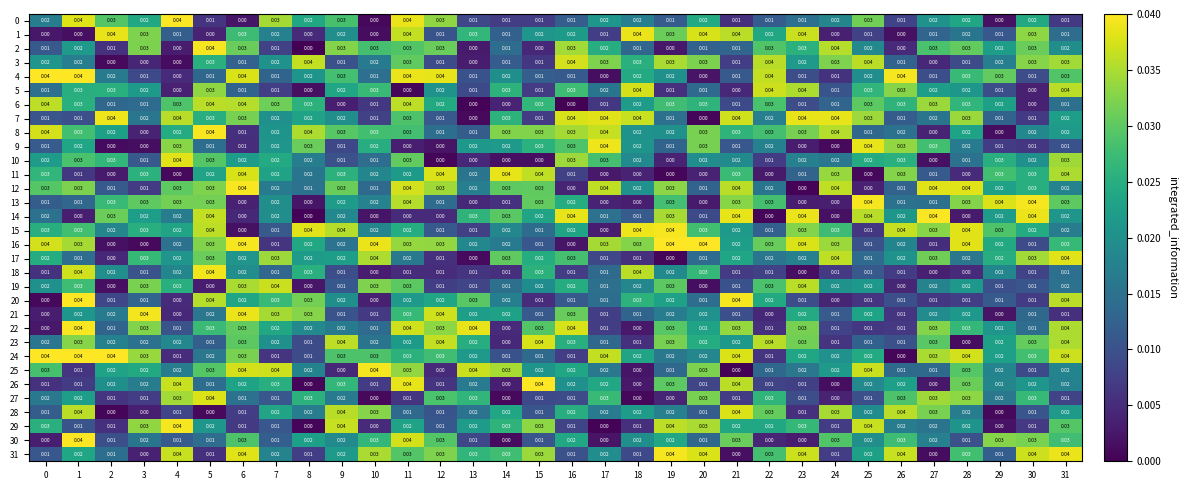

Reading left to right, extract all data points from this chart.

0: 0=0.0	1=0.0	2=0.0	3=0.0	4=0.0	5=0.0	6=0.0	7=0.0	8=0.0	9=0.0	10=0.0	11=0.0	12=0.0	13=0.0	14=0.0	15=0.0	16=0.0	17=0.0	18=0.0	19=0.0	20=0.0	21=0.0	22=0.0	23=0.0	24=0.0	25=0.0	26=0.0	27=0.0	28=0.0	29=0.0	30=0.0	31=0.0
1: 0=0.0	1=0.0	2=0.0	3=0.0	4=0.0	5=0.0	6=0.0	7=0.0	8=0.0	9=0.0	10=0.0	11=0.0	12=0.0	13=0.0	14=0.0	15=0.0	16=0.0	17=0.0	18=0.0	19=0.0	20=0.0	21=0.0	22=0.0	23=0.0	24=0.0	25=0.0	26=0.0	27=0.0	28=0.0	29=0.0	30=0.0	31=0.0
2: 0=0.0	1=0.0	2=0.0	3=0.0	4=0.0	5=0.0	6=0.0	7=0.0	8=0.0	9=0.0	10=0.0	11=0.0	12=0.0	13=0.0	14=0.0	15=0.0	16=0.0	17=0.0	18=0.0	19=0.0	20=0.0	21=0.0	22=0.0	23=0.0	24=0.0	25=0.0	26=0.0	27=0.0	28=0.0	29=0.0	30=0.0	31=0.0
3: 0=0.0	1=0.0	2=0.0	3=0.0	4=0.0	5=0.0	6=0.0	7=0.0	8=0.0	9=0.0	10=0.0	11=0.0	12=0.0	13=0.0	14=0.0	15=0.0	16=0.0	17=0.0	18=0.0	19=0.0	20=0.0	21=0.0	22=0.0	23=0.0	24=0.0	25=0.0	26=0.0	27=0.0	28=0.0	29=0.0	30=0.0	31=0.0
4: 0=0.0	1=0.0	2=0.0	3=0.0	4=0.0	5=0.0	6=0.0	7=0.0	8=0.0	9=0.0	10=0.0	11=0.0	12=0.0	13=0.0	14=0.0	15=0.0	16=0.0	17=0.0	18=0.0	19=0.0	20=0.0	21=0.0	22=0.0	23=0.0	24=0.0	25=0.0	26=0.0	27=0.0	28=0.0	29=0.0	30=0.0	31=0.0
5: 0=0.0	1=0.0	2=0.0	3=0.0	4=0.0	5=0.0	6=0.0	7=0.0	8=0.0	9=0.0	10=0.0	11=0.0	12=0.0	13=0.0	14=0.0	15=0.0	16=0.0	17=0.0	18=0.0	19=0.0	20=0.0	21=0.0	22=0.0	23=0.0	24=0.0	25=0.0	26=0.0	27=0.0	28=0.0	29=0.0	30=0.0	31=0.0
6: 0=0.0	1=0.0	2=0.0	3=0.0	4=0.0	5=0.0	6=0.0	7=0.0	8=0.0	9=0.0	10=0.0	11=0.0	12=0.0	13=0.0	14=0.0	15=0.0	16=0.0	17=0.0	18=0.0	19=0.0	20=0.0	21=0.0	22=0.0	23=0.0	24=0.0	25=0.0	26=0.0	27=0.0	28=0.0	29=0.0	30=0.0	31=0.0
7: 0=0.0	1=0.0	2=0.0	3=0.0	4=0.0	5=0.0	6=0.0	7=0.0	8=0.0	9=0.0	10=0.0	11=0.0	12=0.0	13=0.0	14=0.0	15=0.0	16=0.0	17=0.0	18=0.0	19=0.0	20=0.0	21=0.0	22=0.0	23=0.0	24=0.0	25=0.0	26=0.0	27=0.0	28=0.0	29=0.0	30=0.0	31=0.0
8: 0=0.0	1=0.0	2=0.0	3=0.0	4=0.0	5=0.0	6=0.0	7=0.0	8=0.0	9=0.0	10=0.0	11=0.0	12=0.0	13=0.0	14=0.0	15=0.0	16=0.0	17=0.0	18=0.0	19=0.0	20=0.0	21=0.0	22=0.0	23=0.0	24=0.0	25=0.0	26=0.0	27=0.0	28=0.0	29=0.0	30=0.0	31=0.0
9: 0=0.0	1=0.0	2=0.0	3=0.0	4=0.0	5=0.0	6=0.0	7=0.0	8=0.0	9=0.0	10=0.0	11=0.0	12=0.0	13=0.0	14=0.0	15=0.0	16=0.0	17=0.0	18=0.0	19=0.0	20=0.0	21=0.0	22=0.0	23=0.0	24=0.0	25=0.0	26=0.0	27=0.0	28=0.0	29=0.0	30=0.0	31=0.0
10: 0=0.0	1=0.0	2=0.0	3=0.0	4=0.0	5=0.0	6=0.0	7=0.0	8=0.0	9=0.0	10=0.0	11=0.0	12=0.0	13=0.0	14=0.0	15=0.0	16=0.0	17=0.0	18=0.0	19=0.0	20=0.0	21=0.0	22=0.0	23=0.0	24=0.0	25=0.0	26=0.0	27=0.0	28=0.0	29=0.0	30=0.0	31=0.0
11: 0=0.0	1=0.0	2=0.0	3=0.0	4=0.0	5=0.0	6=0.0	7=0.0	8=0.0	9=0.0	10=0.0	11=0.0	12=0.0	13=0.0	14=0.0	15=0.0	16=0.0	17=0.0	18=0.0	19=0.0	20=0.0	21=0.0	22=0.0	23=0.0	24=0.0	25=0.0	26=0.0	27=0.0	28=0.0	29=0.0	30=0.0	31=0.0
12: 0=0.0	1=0.0	2=0.0	3=0.0	4=0.0	5=0.0	6=0.0	7=0.0	8=0.0	9=0.0	10=0.0	11=0.0	12=0.0	13=0.0	14=0.0	15=0.0	16=0.0	17=0.0	18=0.0	19=0.0	20=0.0	21=0.0	22=0.0	23=0.0	24=0.0	25=0.0	26=0.0	27=0.0	28=0.0	29=0.0	30=0.0	31=0.0
13: 0=0.0	1=0.0	2=0.0	3=0.0	4=0.0	5=0.0	6=0.0	7=0.0	8=0.0	9=0.0	10=0.0	11=0.0	12=0.0	13=0.0	14=0.0	15=0.0	16=0.0	17=0.0	18=0.0	19=0.0	20=0.0	21=0.0	22=0.0	23=0.0	24=0.0	25=0.0	26=0.0	27=0.0	28=0.0	29=0.0	30=0.0	31=0.0
14: 0=0.0	1=0.0	2=0.0	3=0.0	4=0.0	5=0.0	6=0.0	7=0.0	8=0.0	9=0.0	10=0.0	11=0.0	12=0.0	13=0.0	14=0.0	15=0.0	16=0.0	17=0.0	18=0.0	19=0.0	20=0.0	21=0.0	22=0.0	23=0.0	24=0.0	25=0.0	26=0.0	27=0.0	28=0.0	29=0.0	30=0.0	31=0.0
15: 0=0.0	1=0.0	2=0.0	3=0.0	4=0.0	5=0.0	6=0.0	7=0.0	8=0.0	9=0.0	10=0.0	11=0.0	12=0.0	13=0.0	14=0.0	15=0.0	16=0.0	17=0.0	18=0.0	19=0.0	20=0.0	21=0.0	22=0.0	23=0.0	24=0.0	25=0.0	26=0.0	27=0.0	28=0.0	29=0.0	30=0.0	31=0.0
16: 0=0.0	1=0.0	2=0.0	3=0.0	4=0.0	5=0.0	6=0.0	7=0.0	8=0.0	9=0.0	10=0.0	11=0.0	12=0.0	13=0.0	14=0.0	15=0.0	16=0.0	17=0.0	18=0.0	19=0.0	20=0.0	21=0.0	22=0.0	23=0.0	24=0.0	25=0.0	26=0.0	27=0.0	28=0.0	29=0.0	30=0.0	31=0.0
17: 0=0.0	1=0.0	2=0.0	3=0.0	4=0.0	5=0.0	6=0.0	7=0.0	8=0.0	9=0.0	10=0.0	11=0.0	12=0.0	13=0.0	14=0.0	15=0.0	16=0.0	17=0.0	18=0.0	19=0.0	20=0.0	21=0.0	22=0.0	23=0.0	24=0.0	25=0.0	26=0.0	27=0.0	28=0.0	29=0.0	30=0.0	31=0.0
18: 0=0.0	1=0.0	2=0.0	3=0.0	4=0.0	5=0.0	6=0.0	7=0.0	8=0.0	9=0.0	10=0.0	11=0.0	12=0.0	13=0.0	14=0.0	15=0.0	16=0.0	17=0.0	18=0.0	19=0.0	20=0.0	21=0.0	22=0.0	23=0.0	24=0.0	25=0.0	26=0.0	27=0.0	28=0.0	29=0.0	30=0.0	31=0.0
19: 0=0.0	1=0.0	2=0.0	3=0.0	4=0.0	5=0.0	6=0.0	7=0.0	8=0.0	9=0.0	10=0.0	11=0.0	12=0.0	13=0.0	14=0.0	15=0.0	16=0.0	17=0.0	18=0.0	19=0.0	20=0.0	21=0.0	22=0.0	23=0.0	24=0.0	25=0.0	26=0.0	27=0.0	28=0.0	29=0.0	30=0.0	31=0.0
20: 0=0.0	1=0.0	2=0.0	3=0.0	4=0.0	5=0.0	6=0.0	7=0.0	8=0.0	9=0.0	10=0.0	11=0.0	12=0.0	13=0.0	14=0.0	15=0.0	16=0.0	17=0.0	18=0.0	19=0.0	20=0.0	21=0.0	22=0.0	23=0.0	24=0.0	25=0.0	26=0.0	27=0.0	28=0.0	29=0.0	30=0.0	31=0.0
21: 0=0.0	1=0.0	2=0.0	3=0.0	4=0.0	5=0.0	6=0.0	7=0.0	8=0.0	9=0.0	10=0.0	11=0.0	12=0.0	13=0.0	14=0.0	15=0.0	16=0.0	17=0.0	18=0.0	19=0.0	20=0.0	21=0.0	22=0.0	23=0.0	24=0.0	25=0.0	26=0.0	27=0.0	28=0.0	29=0.0	30=0.0	31=0.0
22: 0=0.0	1=0.0	2=0.0	3=0.0	4=0.0	5=0.0	6=0.0	7=0.0	8=0.0	9=0.0	10=0.0	11=0.0	12=0.0	13=0.0	14=0.0	15=0.0	16=0.0	17=0.0	18=0.0	19=0.0	20=0.0	21=0.0	22=0.0	23=0.0	24=0.0	25=0.0	26=0.0	27=0.0	28=0.0	29=0.0	30=0.0	31=0.0
23: 0=0.0	1=0.0	2=0.0	3=0.0	4=0.0	5=0.0	6=0.0	7=0.0	8=0.0	9=0.0	10=0.0	11=0.0	12=0.0	13=0.0	14=0.0	15=0.0	16=0.0	17=0.0	18=0.0	19=0.0	20=0.0	21=0.0	22=0.0	23=0.0	24=0.0	25=0.0	26=0.0	27=0.0	28=0.0	29=0.0	30=0.0	31=0.0
24: 0=0.0	1=0.0	2=0.0	3=0.0	4=0.0	5=0.0	6=0.0	7=0.0	8=0.0	9=0.0	10=0.0	11=0.0	12=0.0	13=0.0	14=0.0	15=0.0	16=0.0	17=0.0	18=0.0	19=0.0	20=0.0	21=0.0	22=0.0	23=0.0	24=0.0	25=0.0	26=0.0	27=0.0	28=0.0	29=0.0	30=0.0	31=0.0
25: 0=0.0	1=0.0	2=0.0	3=0.0	4=0.0	5=0.0	6=0.0	7=0.0	8=0.0	9=0.0	10=0.0	11=0.0	12=0.0	13=0.0	14=0.0	15=0.0	16=0.0	17=0.0	18=0.0	19=0.0	20=0.0	21=0.0	22=0.0	23=0.0	24=0.0	25=0.0	26=0.0	27=0.0	28=0.0	29=0.0	30=0.0	31=0.0
26: 0=0.0	1=0.0	2=0.0	3=0.0	4=0.0	5=0.0	6=0.0	7=0.0	8=0.0	9=0.0	10=0.0	11=0.0	12=0.0	13=0.0	14=0.0	15=0.0	16=0.0	17=0.0	18=0.0	19=0.0	20=0.0	21=0.0	22=0.0	23=0.0	24=0.0	25=0.0	26=0.0	27=0.0	28=0.0	29=0.0	30=0.0	31=0.0
27: 0=0.0	1=0.0	2=0.0	3=0.0	4=0.0	5=0.0	6=0.0	7=0.0	8=0.0	9=0.0	10=0.0	11=0.0	12=0.0	13=0.0	14=0.0	15=0.0	16=0.0	17=0.0	18=0.0	19=0.0	20=0.0	21=0.0	22=0.0	23=0.0	24=0.0	25=0.0	26=0.0	27=0.0	28=0.0	29=0.0	30=0.0	31=0.0
28: 0=0.0	1=0.0	2=0.0	3=0.0	4=0.0	5=0.0	6=0.0	7=0.0	8=0.0	9=0.0	10=0.0	11=0.0	12=0.0	13=0.0	14=0.0	15=0.0	16=0.0	17=0.0	18=0.0	19=0.0	20=0.0	21=0.0	22=0.0	23=0.0	24=0.0	25=0.0	26=0.0	27=0.0	28=0.0	29=0.0	30=0.0	31=0.0
29: 0=0.0	1=0.0	2=0.0	3=0.0	4=0.0	5=0.0	6=0.0	7=0.0	8=0.0	9=0.0	10=0.0	11=0.0	12=0.0	13=0.0	14=0.0	15=0.0	16=0.0	17=0.0	18=0.0	19=0.0	20=0.0	21=0.0	22=0.0	23=0.0	24=0.0	25=0.0	26=0.0	27=0.0	28=0.0	29=0.0	30=0.0	31=0.0
30: 0=0.0	1=0.0	2=0.0	3=0.0	4=0.0	5=0.0	6=0.0	7=0.0	8=0.0	9=0.0	10=0.0	11=0.0	12=0.0	13=0.0	14=0.0	15=0.0	16=0.0	17=0.0	18=0.0	19=0.0	20=0.0	21=0.0	22=0.0	23=0.0	24=0.0	25=0.0	26=0.0	27=0.0	28=0.0	29=0.0	30=0.0	31=0.0
31: 0=0.0	1=0.0	2=0.0	3=0.0	4=0.0	5=0.0	6=0.0	7=0.0	8=0.0	9=0.0	10=0.0	11=0.0	12=0.0	13=0.0	14=0.0	15=0.0	16=0.0	17=0.0	18=0.0	19=0.0	20=0.0	21=0.0	22=0.0	23=0.0	24=0.0	25=0.0	26=0.0	27=0.0	28=0.0	29=0.0	30=0.0	31=0.0